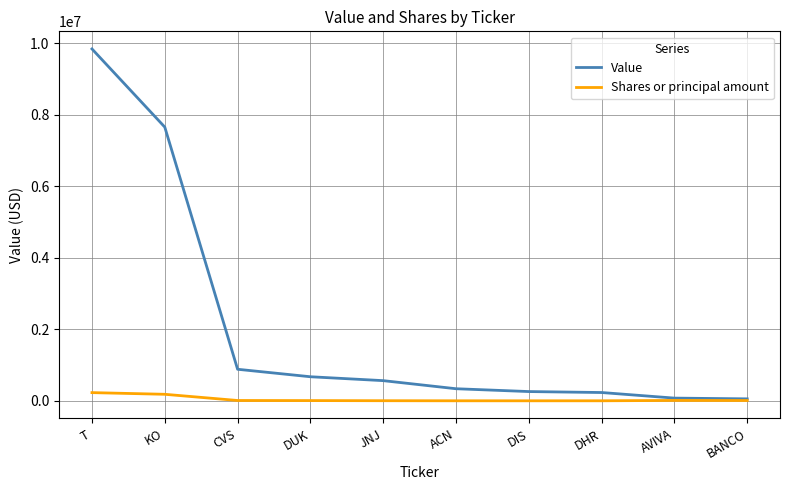

Rank the series at CVS from highest to lowest value.

Value, Shares or principal amount